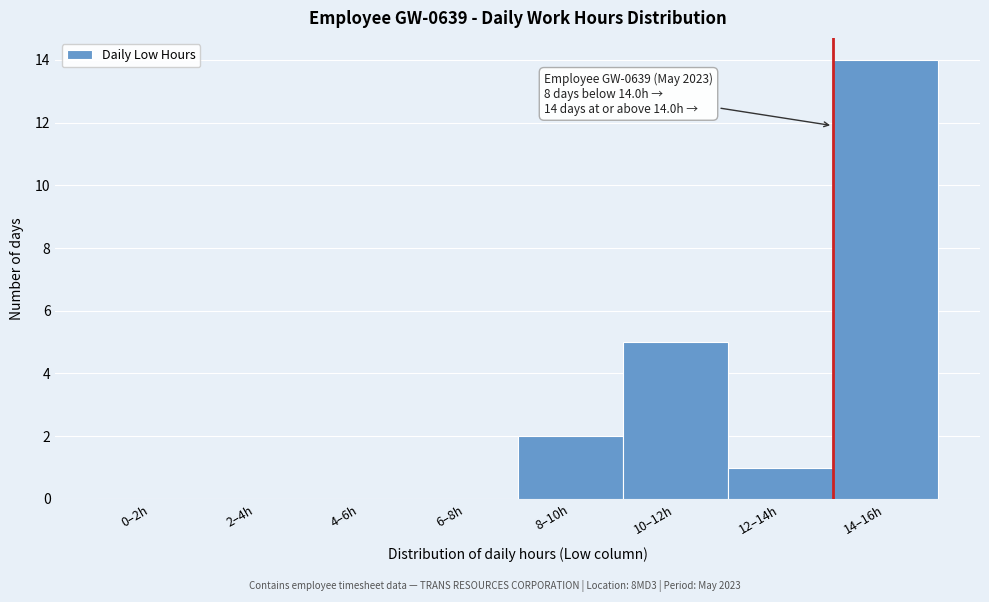

Reading left to right, transcribe all the data shown in this chart.

0–2h=0	2–4h=0	4–6h=0	6–8h=0	8–10h=2	10–12h=5	12–14h=1	14–16h=14